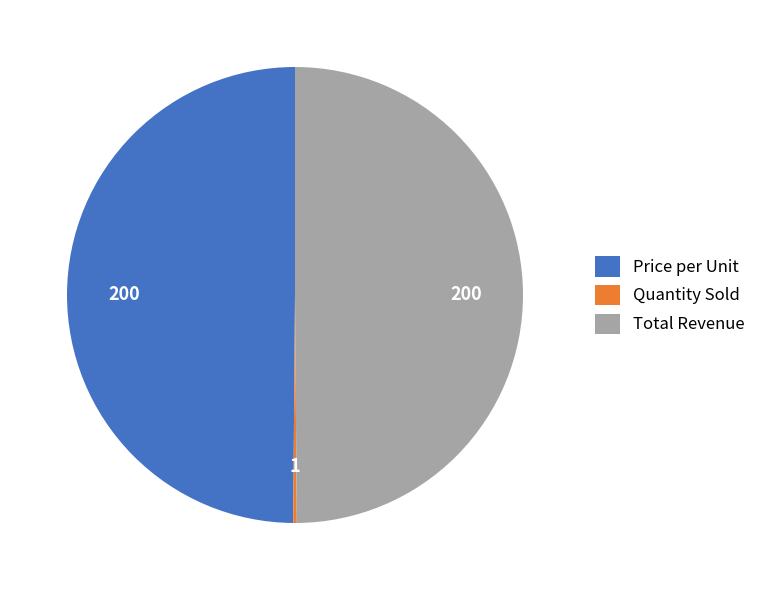

Is it true that Price per Unit is 36% of the pie?

False